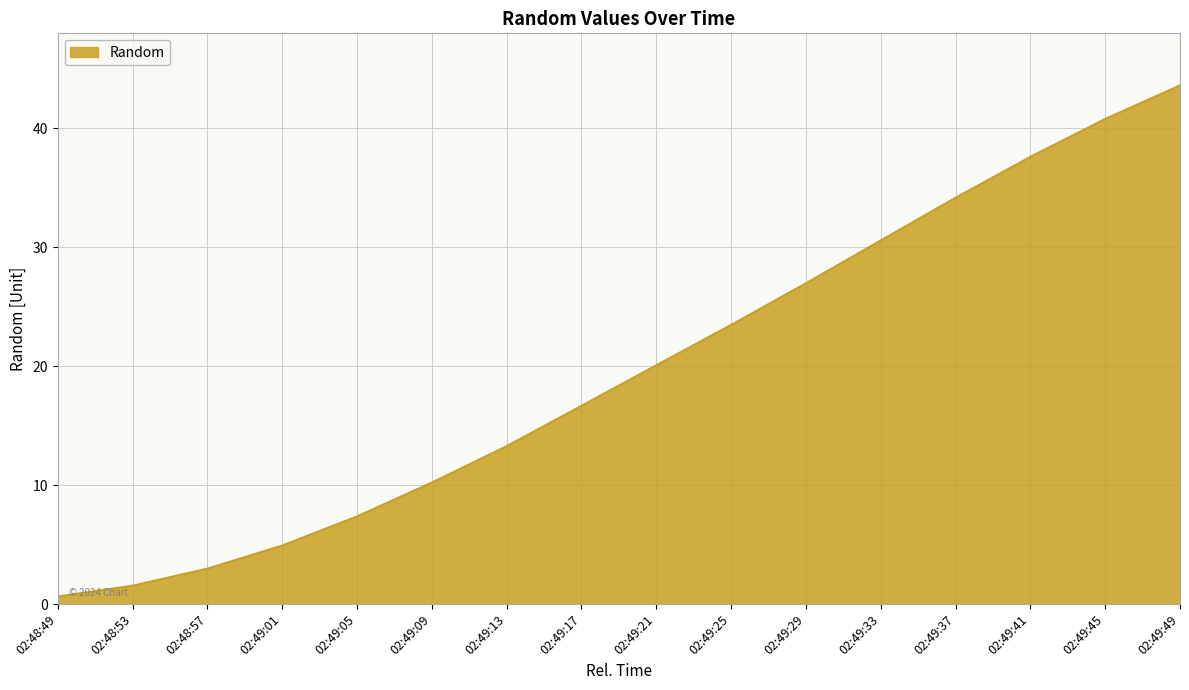

What is the change in value from 02:48:53 to 02:49:01?

+3.4